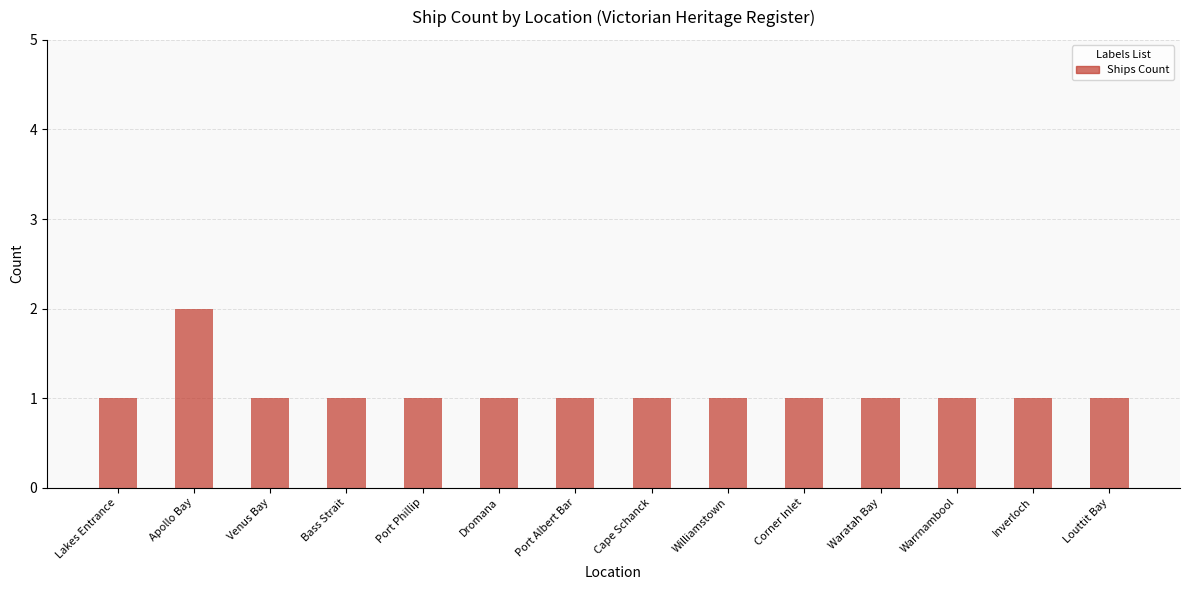

What is the sum of all values?

15